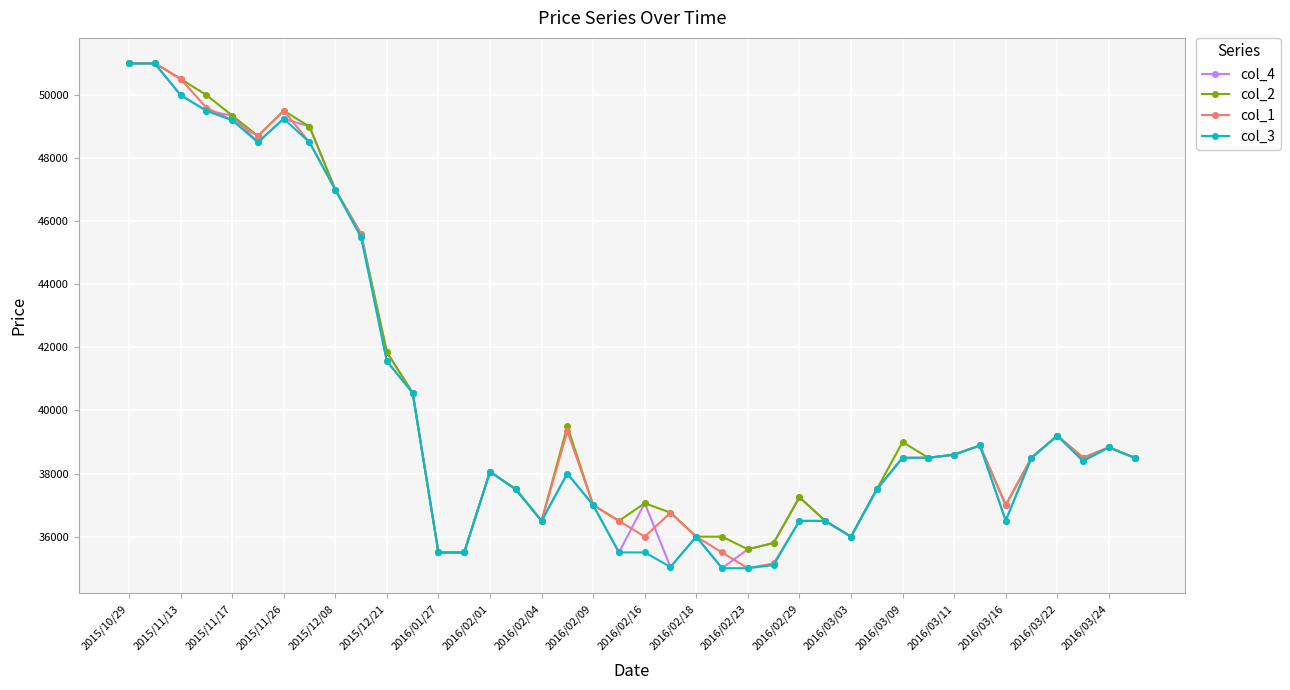

What is the minimum value for col_2?

35500